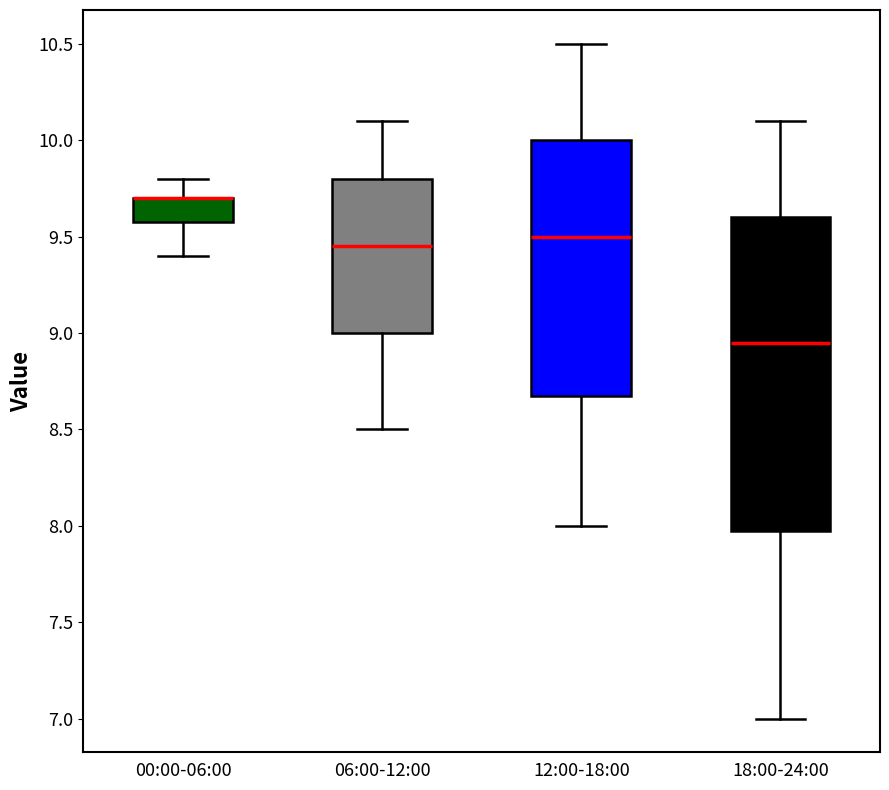

Reading left to right, transcribe this box plot: for each box, give where its median line is, the range the box spans, and where its two whiskers end, as read against the y-axis. The values are not printed on the chart, so give them approximately, as read against the axis.

00:00-06:00: median 9.70 (drawn on the box's upper edge), box 9.60 to 9.70, whiskers 9.40 to 9.80
06:00-12:00: median 9.45, box 9.00 to 9.80, whiskers 8.50 to 10.10
12:00-18:00: median 9.50, box 8.70 to 10.00, whiskers 8.00 to 10.50
18:00-24:00: median 8.95, box 8.00 to 9.60, whiskers 7.00 to 10.10